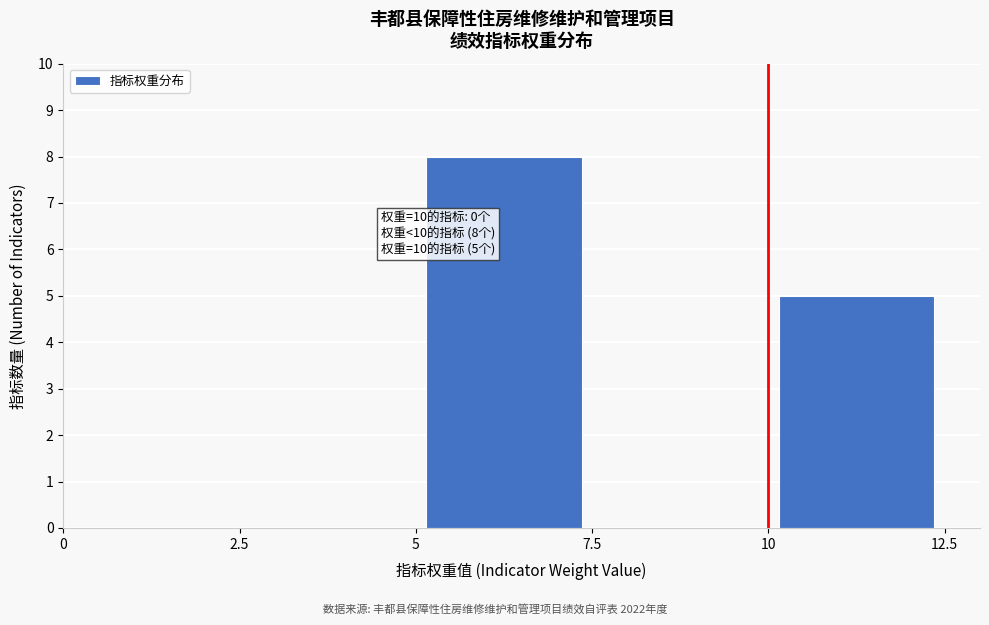

Over which range of the x-axis is the bar tallest?

5 to 7.5